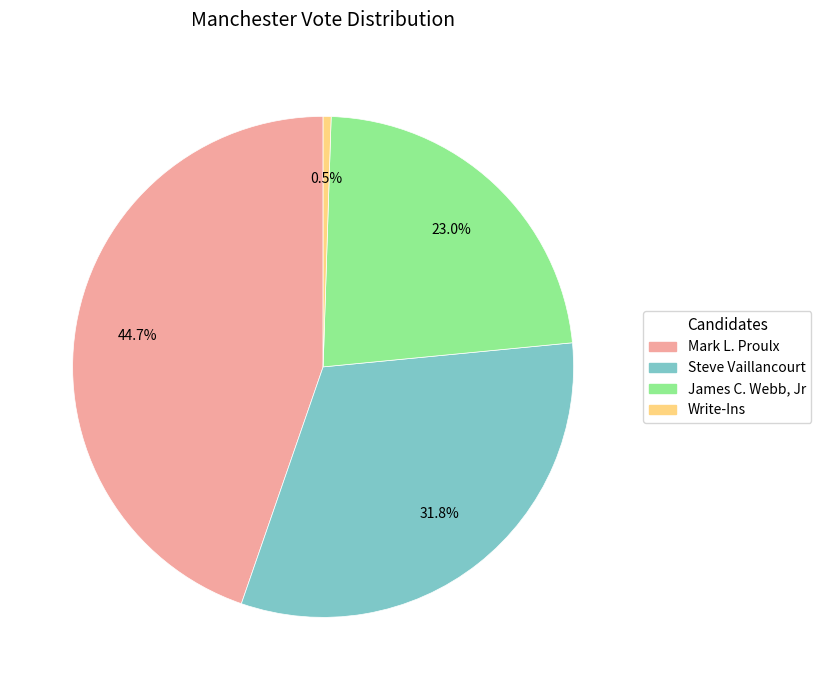

Is there any slice that represents more than half of the pie?

No